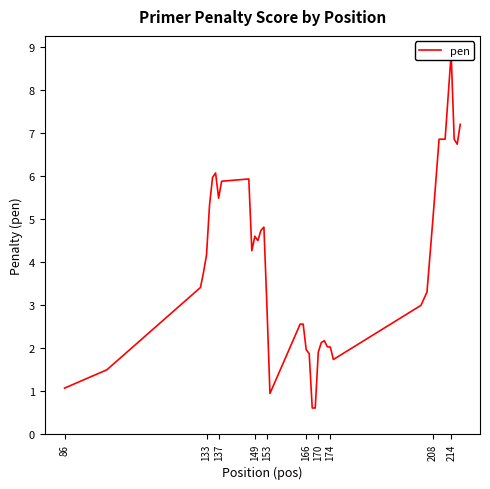

What is the difference between the maximum and second lowest values?

8.2